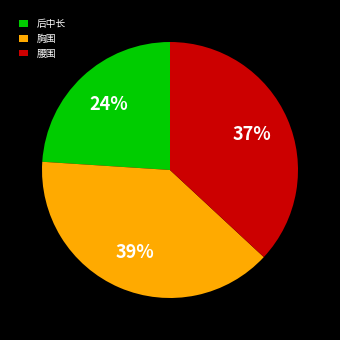

To the nearest percent, what is the combined percentage of 后中长 and 腰围?

61%